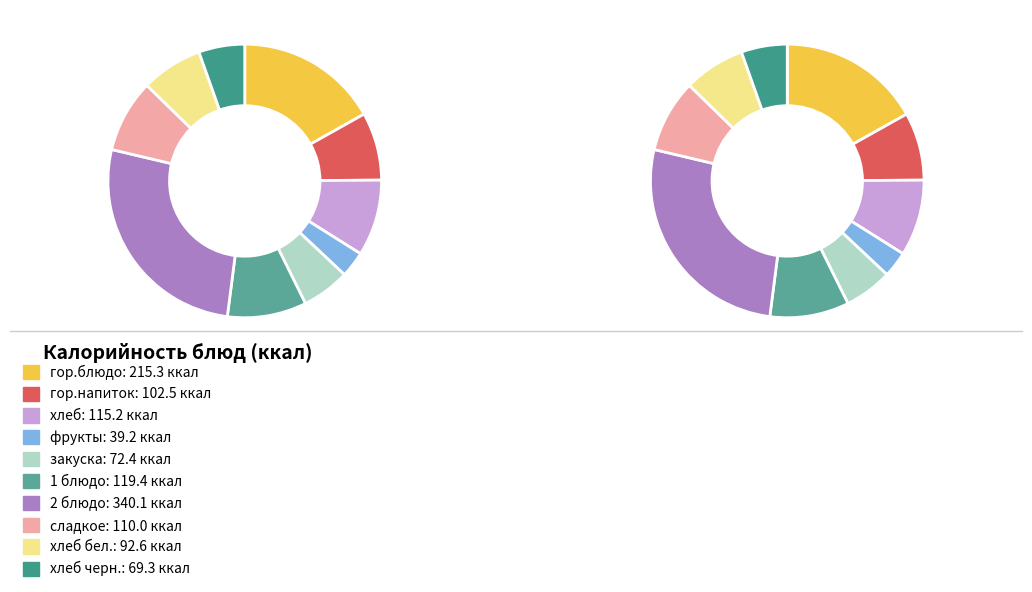

Combined, do закуска and хлеб бел. account for over 50%?

No